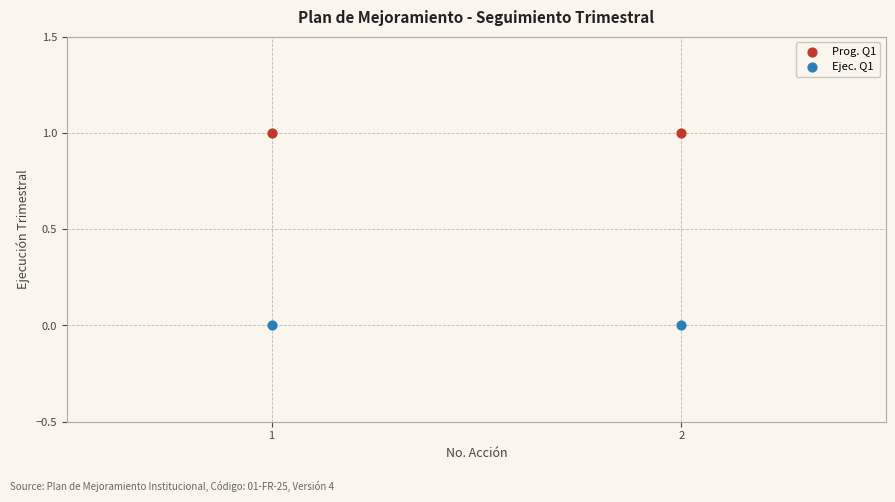

List the coordinates of all points in the Prog. Q1 series as (X, Y) pairs, reading left to right.

(1, 1)  (2, 1)